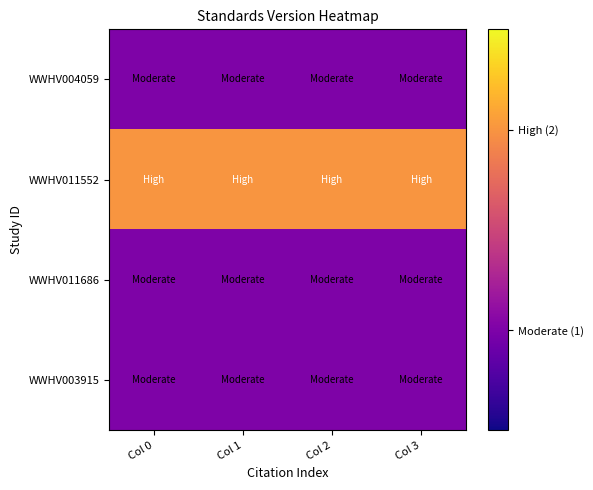

At which category does the chart reach its peak across all series?

Col 0